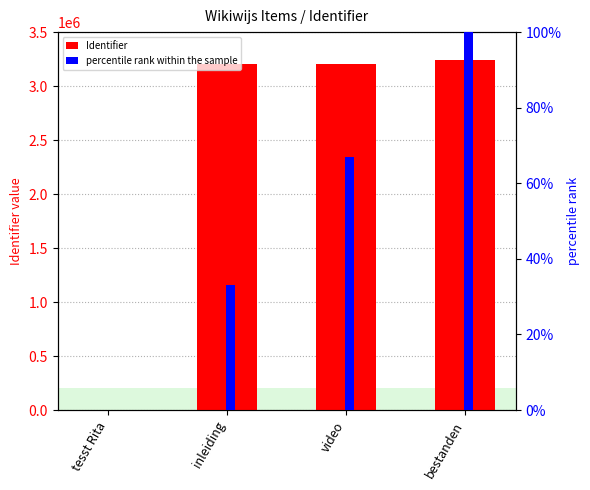

Reading left to right, transcribe all the data shown in this chart.

Identifier: 0	3205903	3205910	3244332
percentile rank within the sample: 0	33	67	100